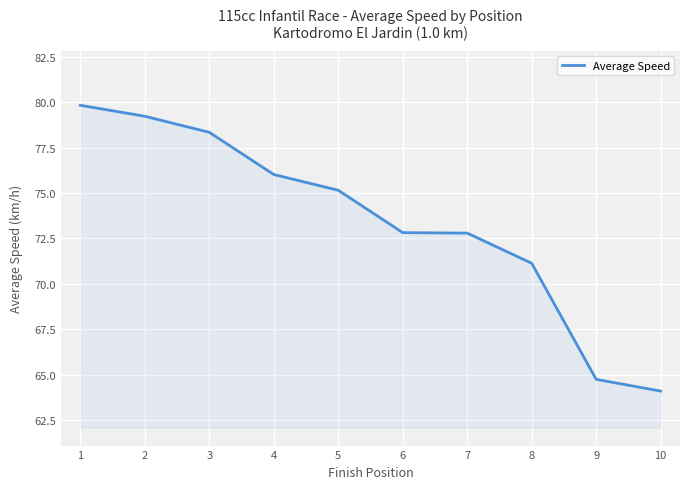

How many lines are shown in the chart?

1